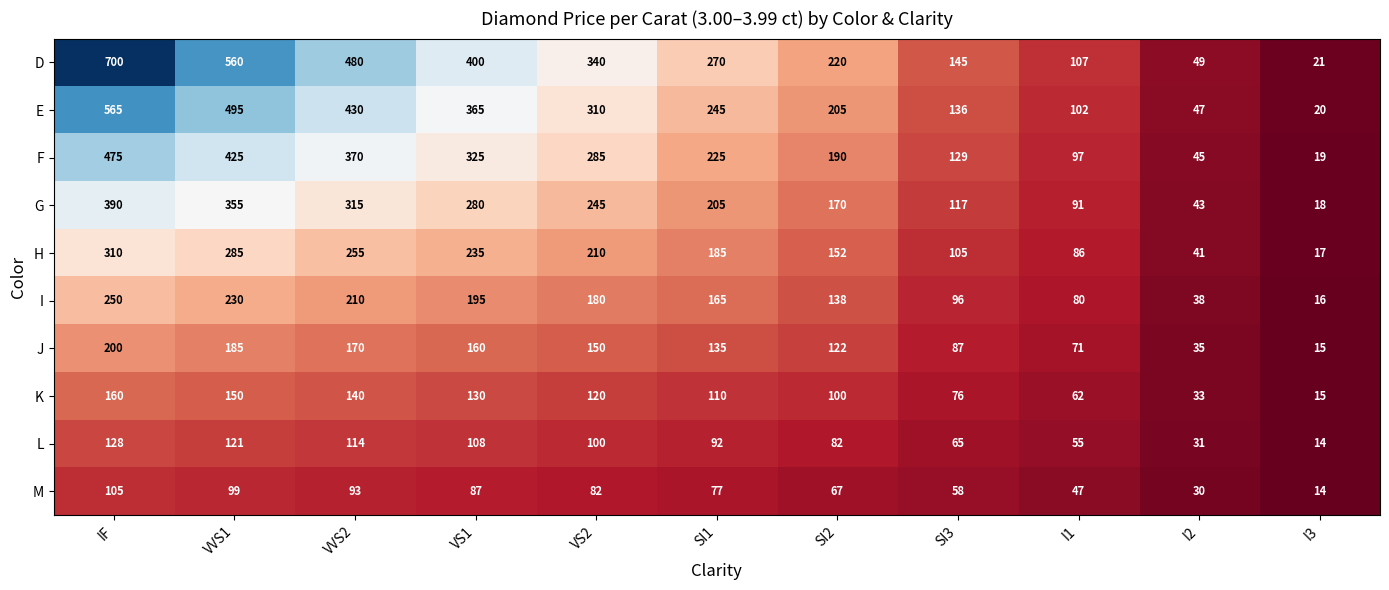

Read the G value at IF.

390